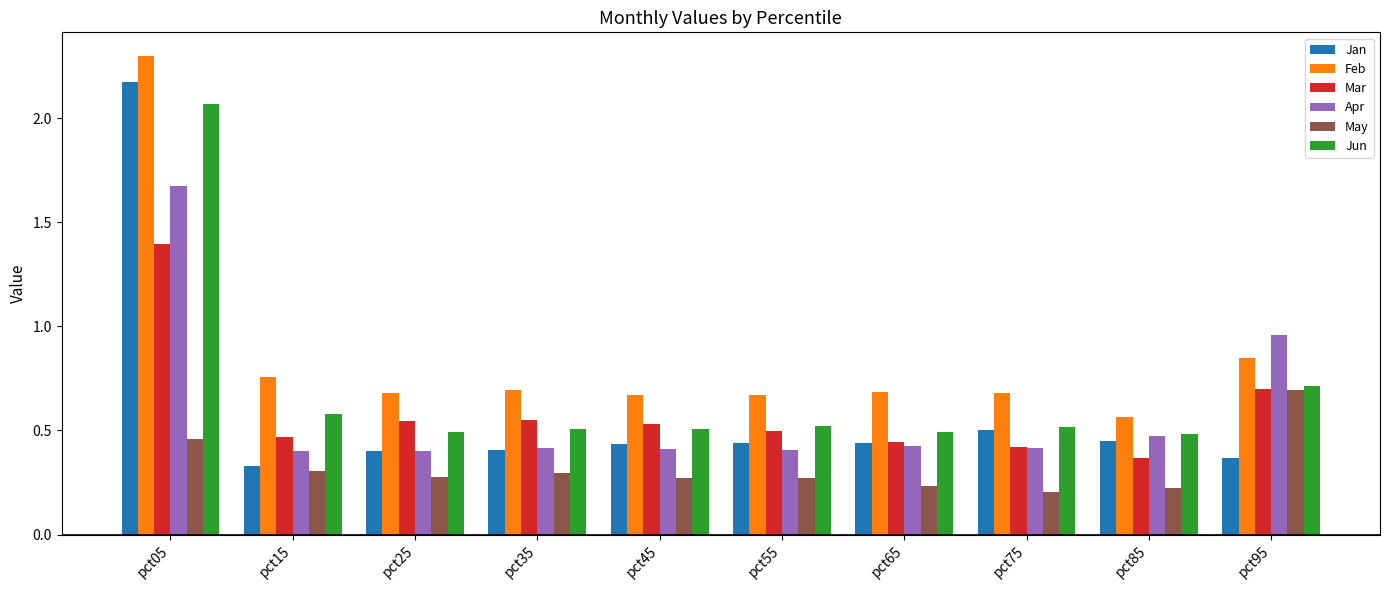

What is the sum of all Apr values?

6.0